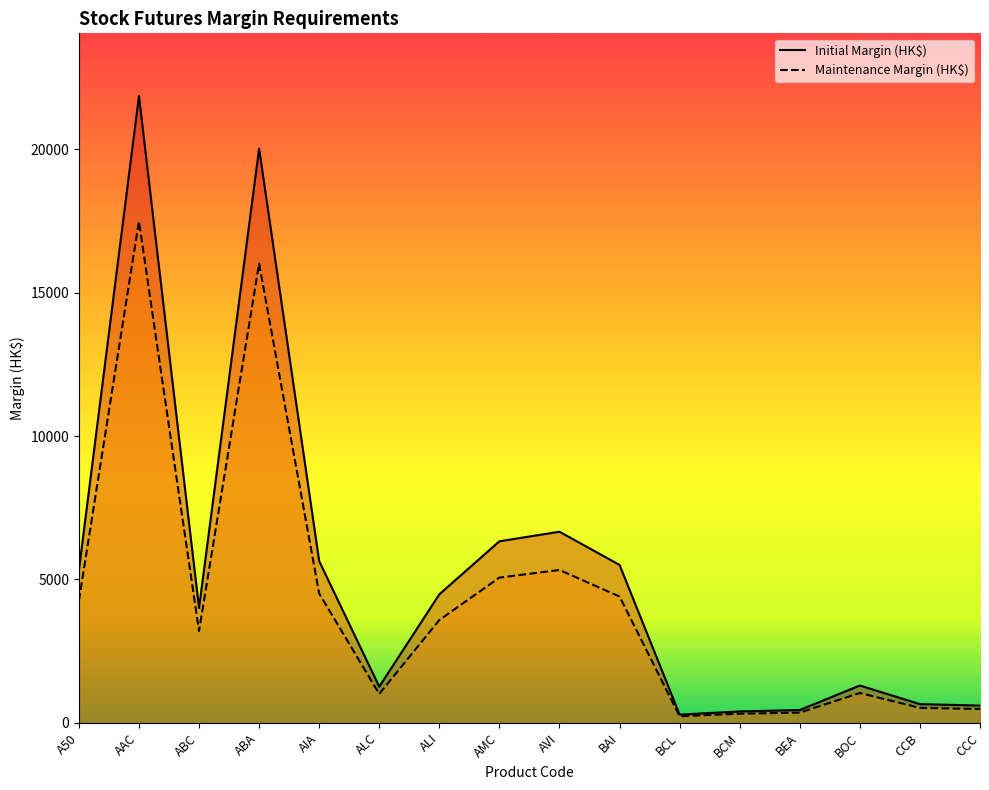

What is the approximate value of Maintenance Margin (HK$) at ALC, to the nearest 10?

1010